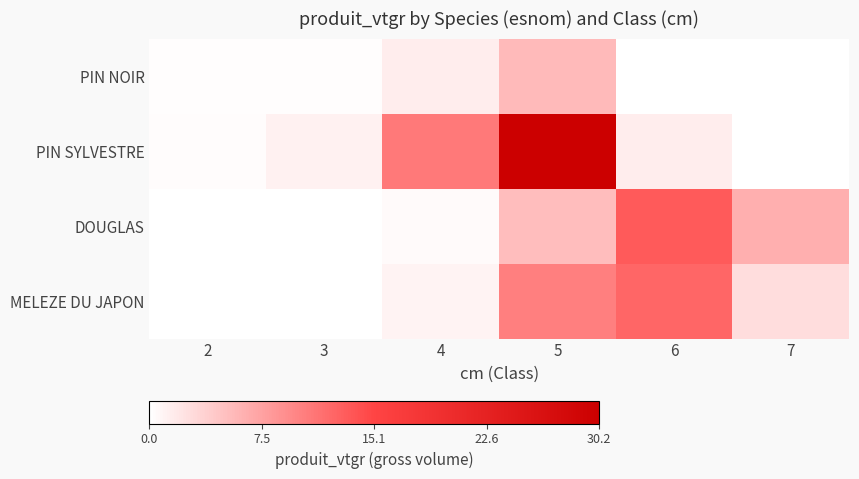

Which series has the widest spread of values?

PIN SYLVESTRE